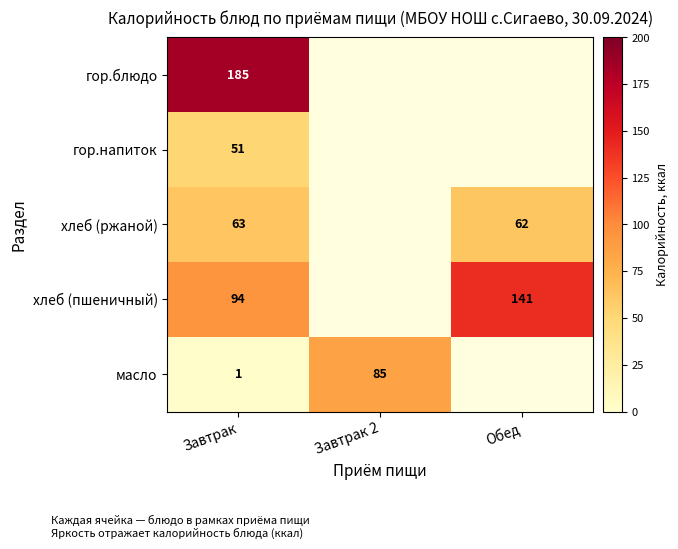

Is the value of гор.напиток at Завтрак greater than the value of хлеб (пшеничный) at Обед?

No